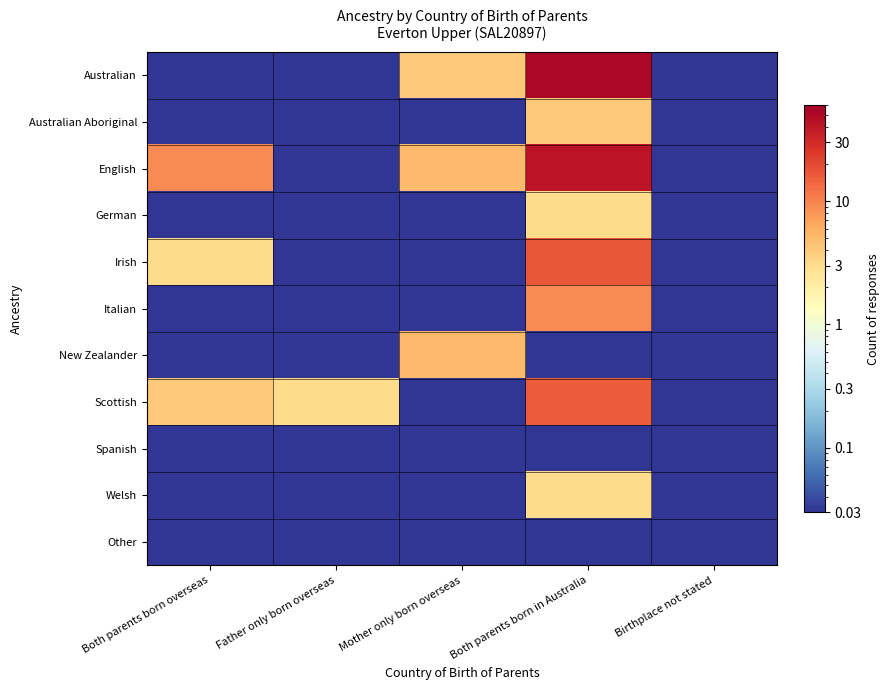

What is the greatest value displayed?

52.0